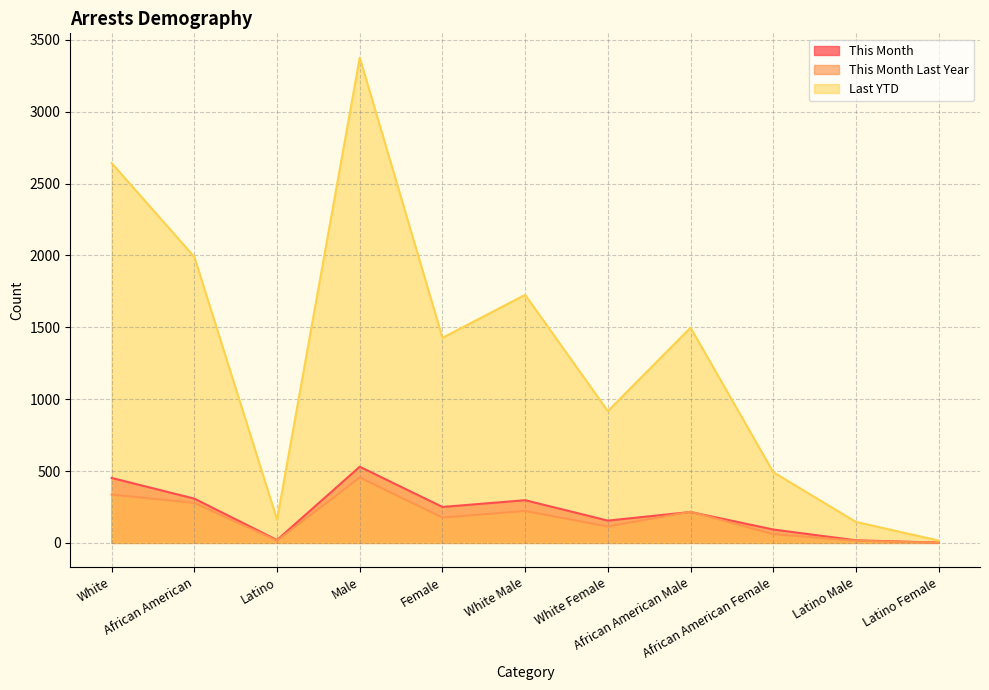

At which category is the sum across all series the highest?

Male